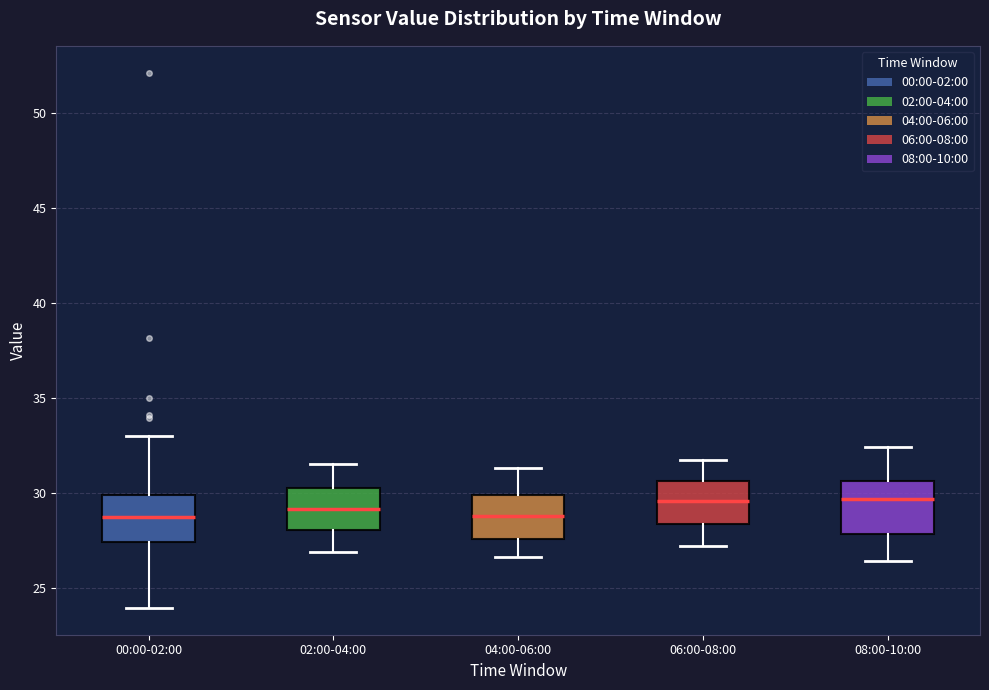

Reading left to right, read every box against the y-axis: the position of its median line, the range the box covers, and the ends of its whiskers. The values are not printed on the chart, so give them approximately, as read against the axis.

00:00-02:00: median 28.5, box 27.5 to 30.0, whiskers 24.0 to 33.0
02:00-04:00: median 29.0, box 28.0 to 30.0, whiskers 27.0 to 31.5
04:00-06:00: median 29.0, box 27.5 to 30.0, whiskers 26.5 to 31.5
06:00-08:00: median 29.5, box 28.5 to 30.5, whiskers 27.0 to 31.5
08:00-10:00: median 29.5, box 28.0 to 30.5, whiskers 26.5 to 32.5